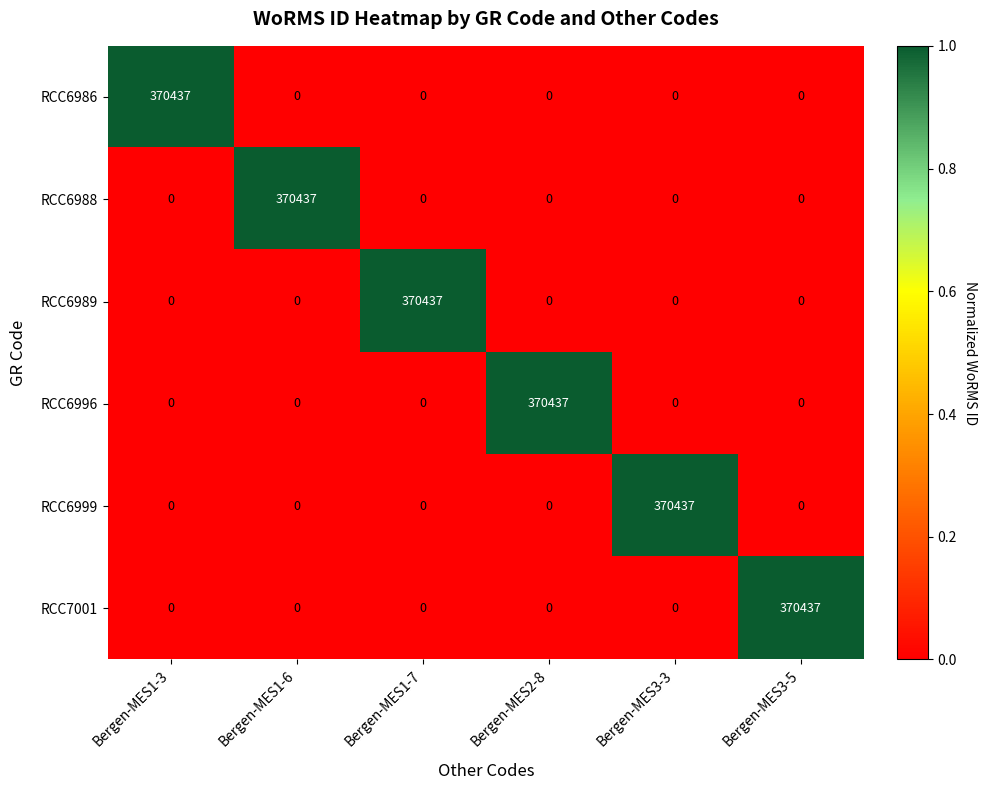

What value does the RCC6999 series have at Bergen-MES3-3?

370437